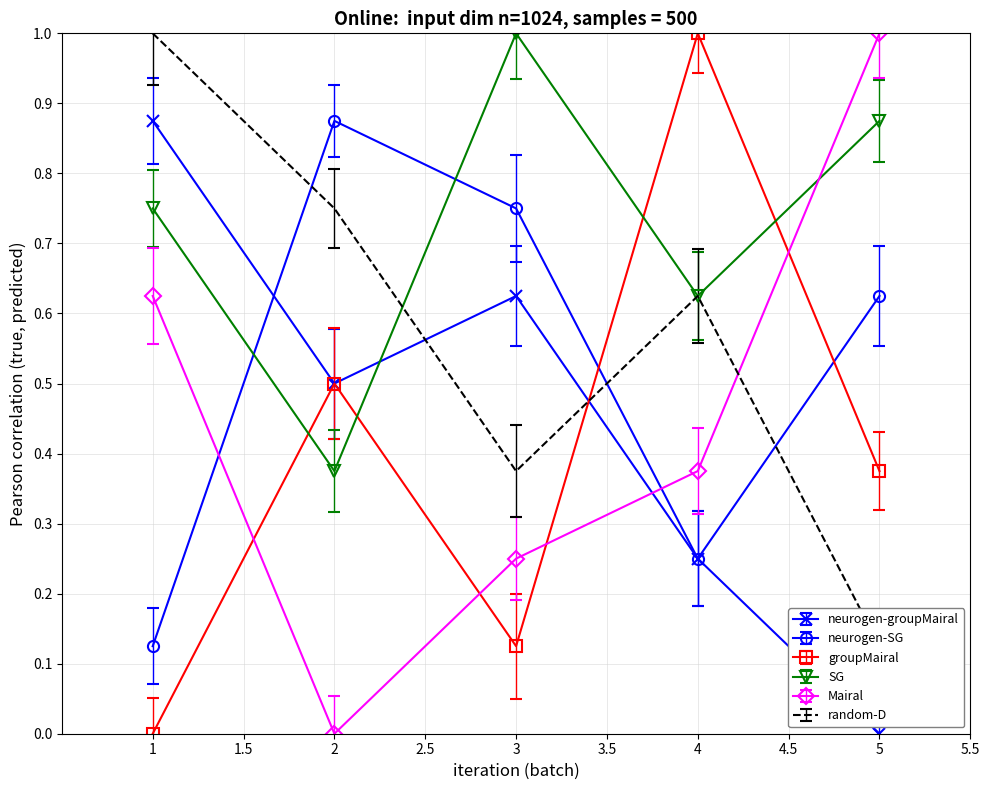

What is the total value across all series at 3?

3.1